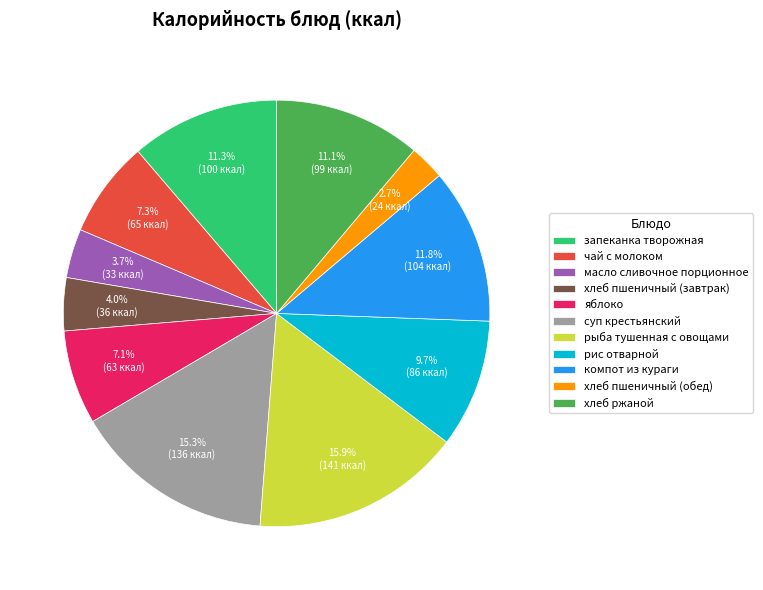

How many slices are in this pie chart?

11